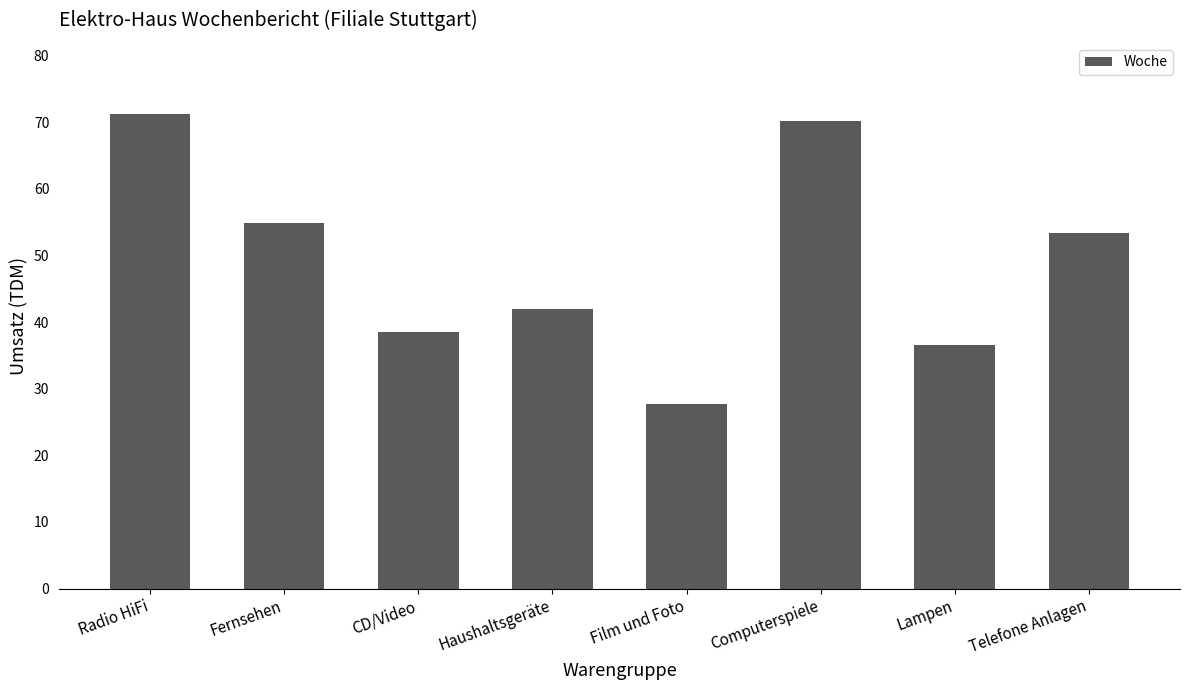

Rank the categories by value from lowest to highest.

Film und Foto, Lampen, CD/Video, Haushaltsgeräte, Telefone Anlagen, Fernsehen, Computerspiele, Radio HiFi